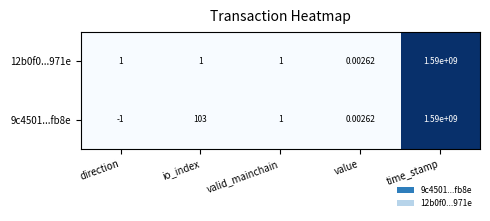

At which category is the sum across all series the highest?

time_stamp